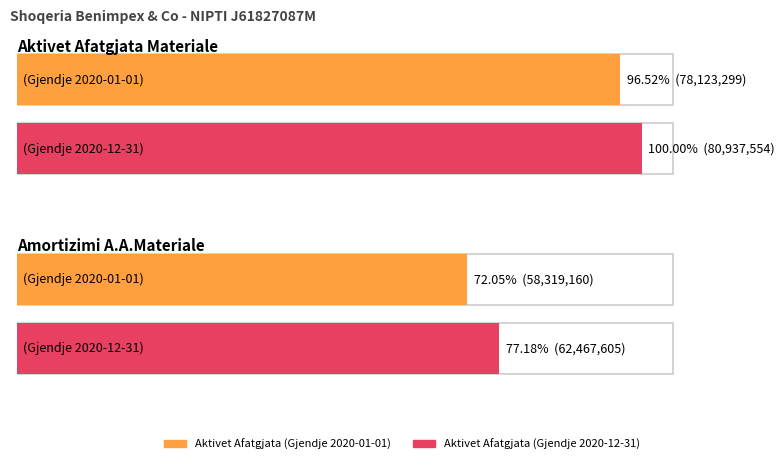

Does the chart contain any negative values?

No